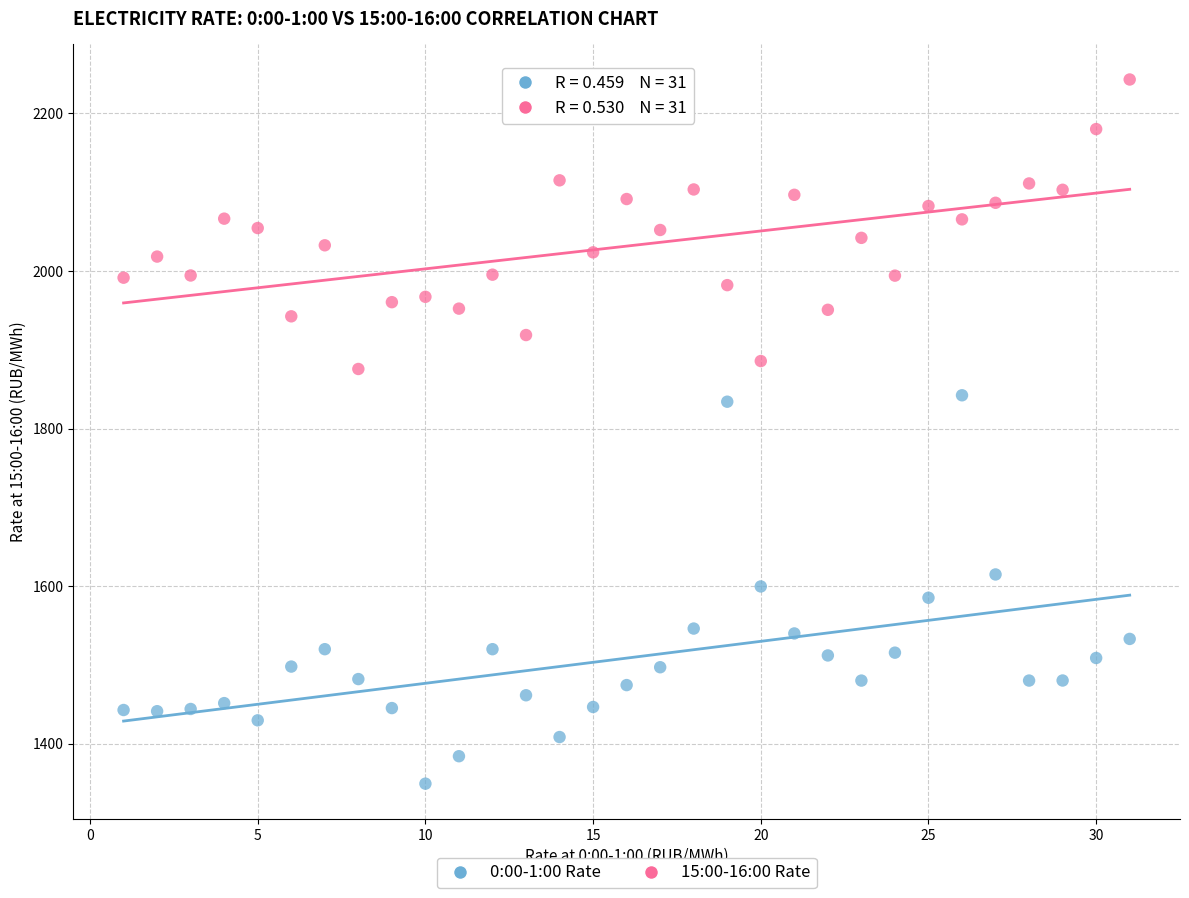

Which series reaches the minimum Y coordinate?

0:00-1:00 Rate